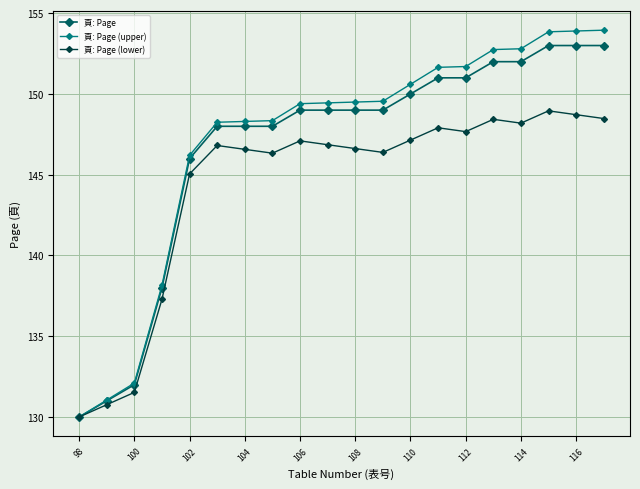

What is the value of the 頁: Page point at the 17th from the left?

152.0